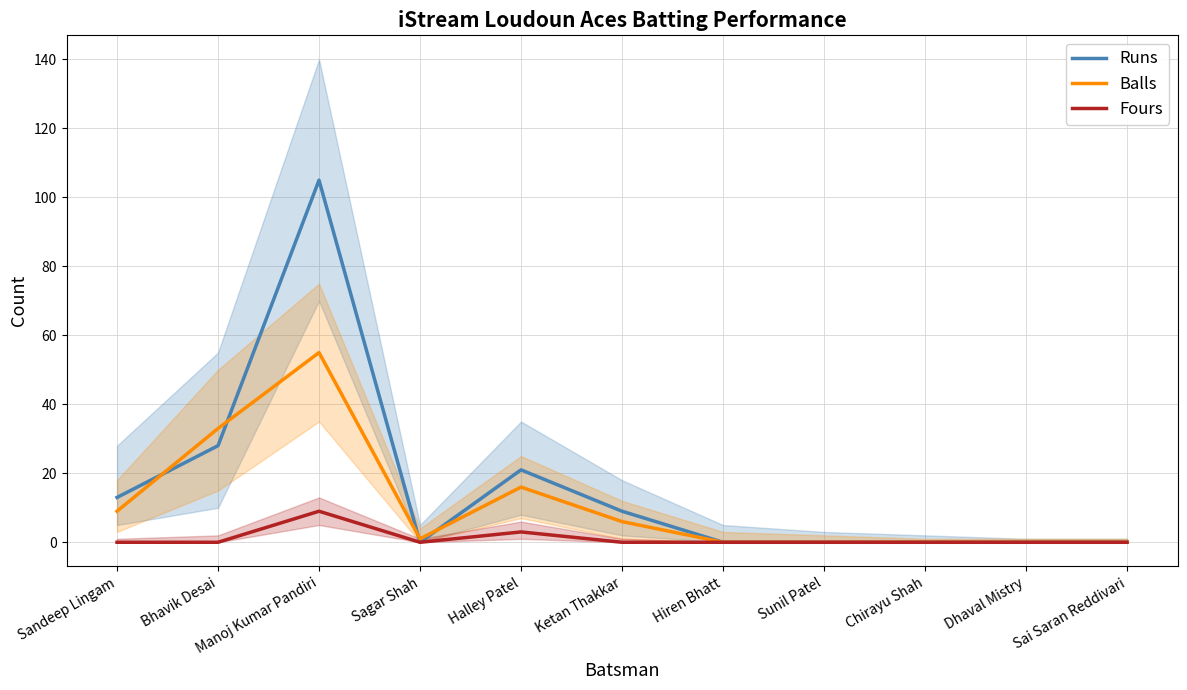

True or false: Runs has a value of 0 at Chirayu Shah.

True